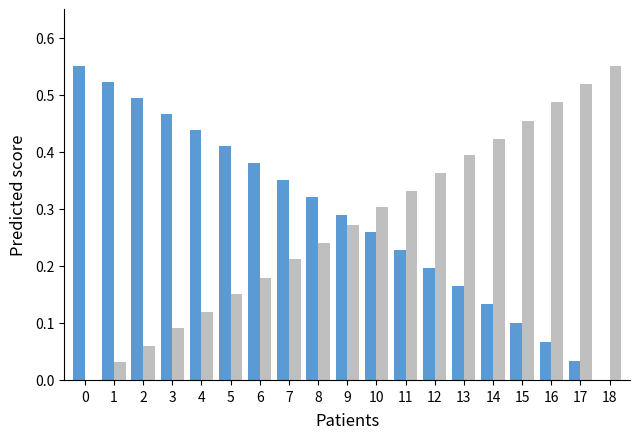

How many groups of bars are there?

19